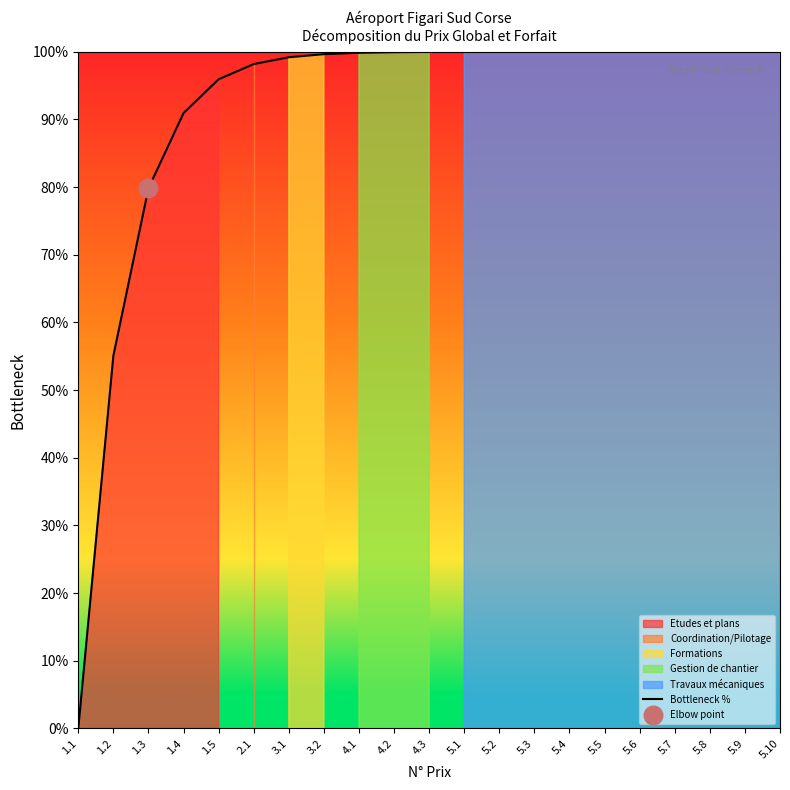

What is the ratio of the value at 5.9 to the value at 5.1?

1.0